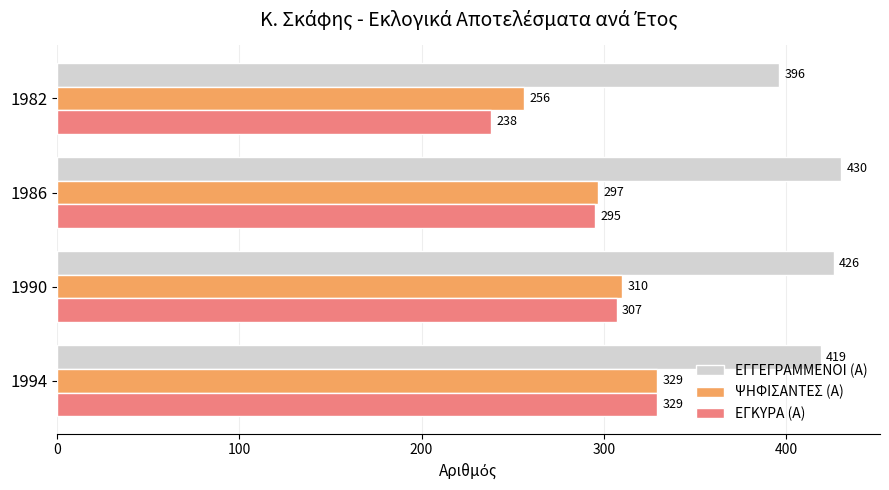

At which label does ΕΓΓΕΓΡΑΜΜΕΝΟΙ (Α) reach its minimum?

1982